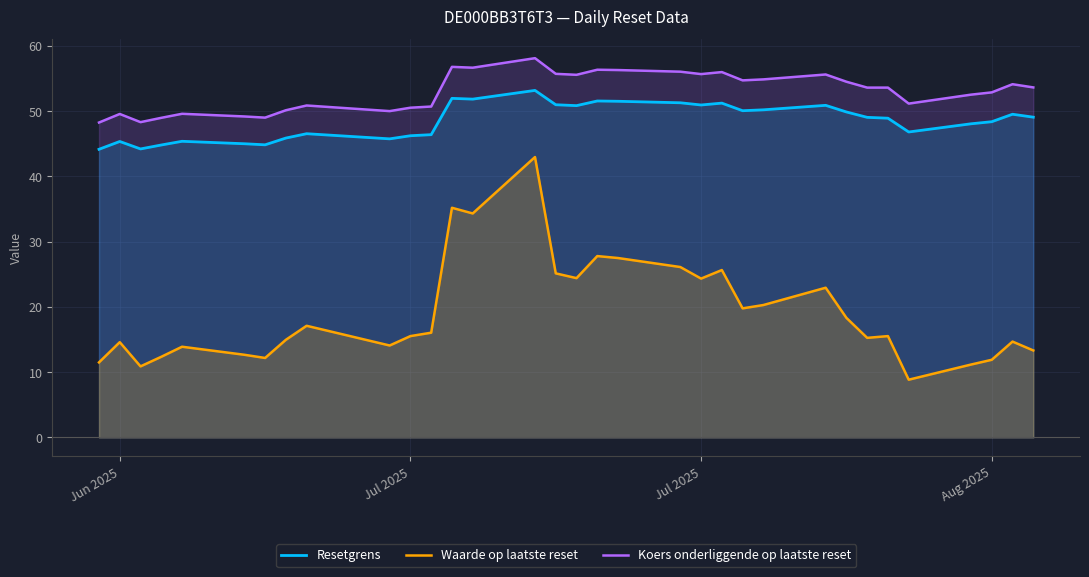

What is the sum of all Resetgrens values?

1600.5